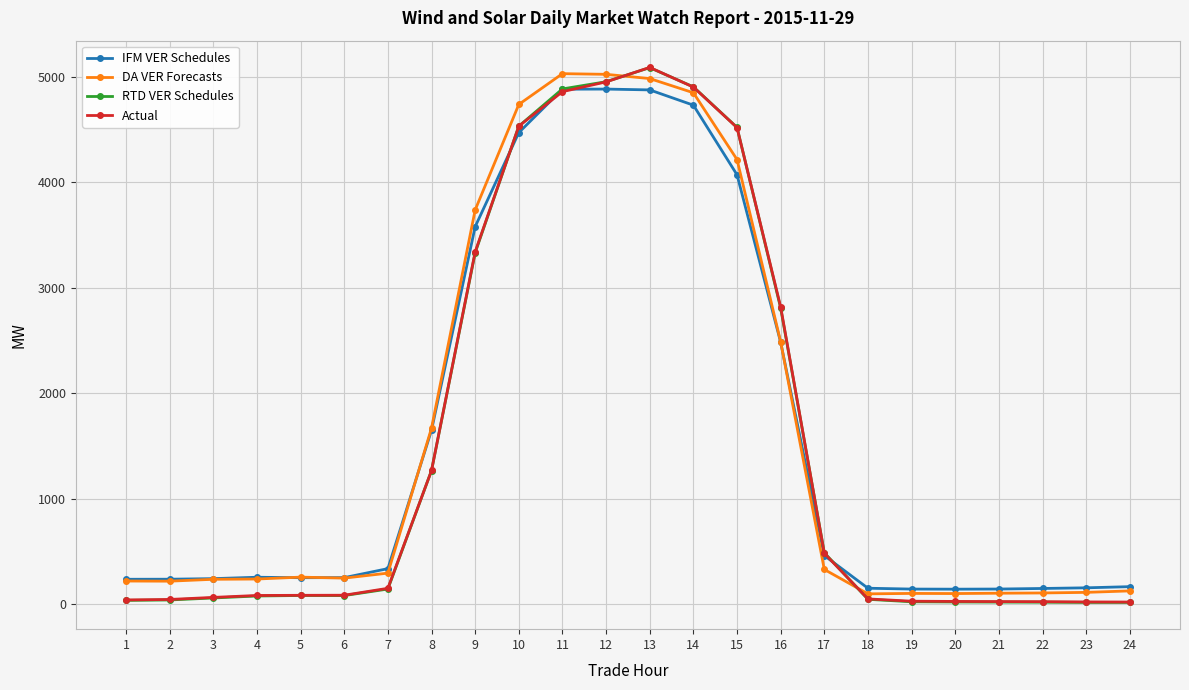

What are all the series names shown in the legend?

IFM VER Schedules, DA VER Forecasts, RTD VER Schedules, Actual